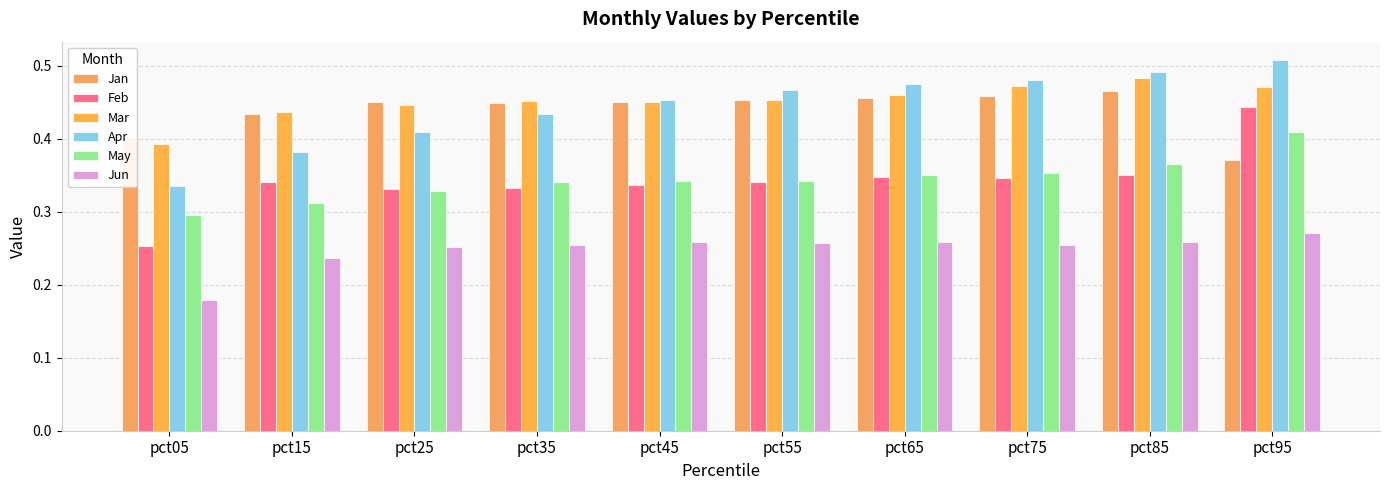

What is the value of the Jan bar at the 1st from the left?

0.4